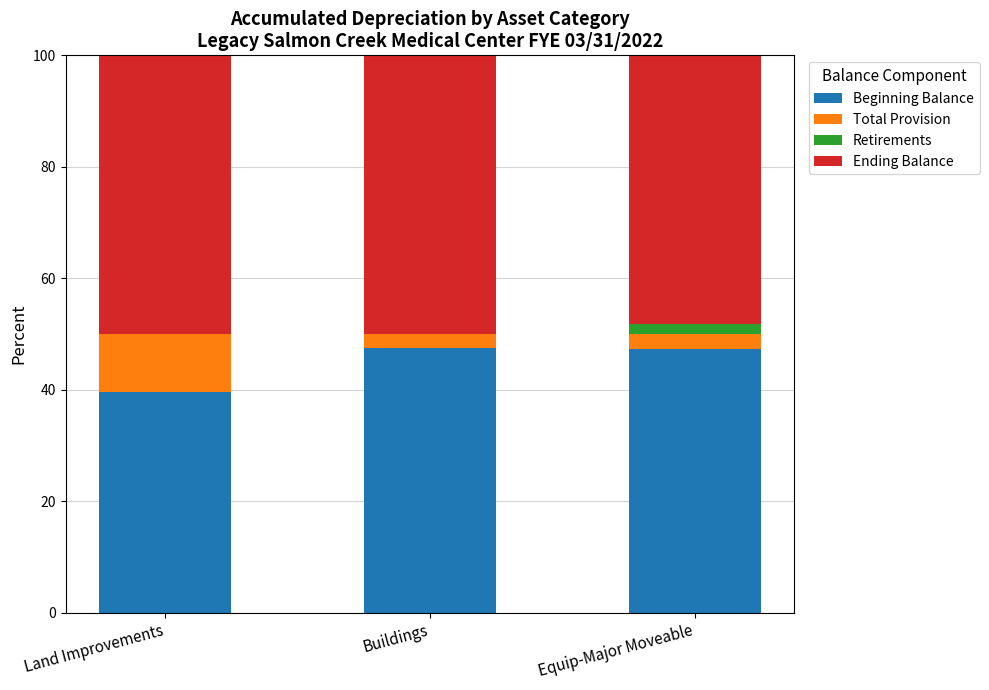

What is the total value across all series at Land Improvements?

100.0